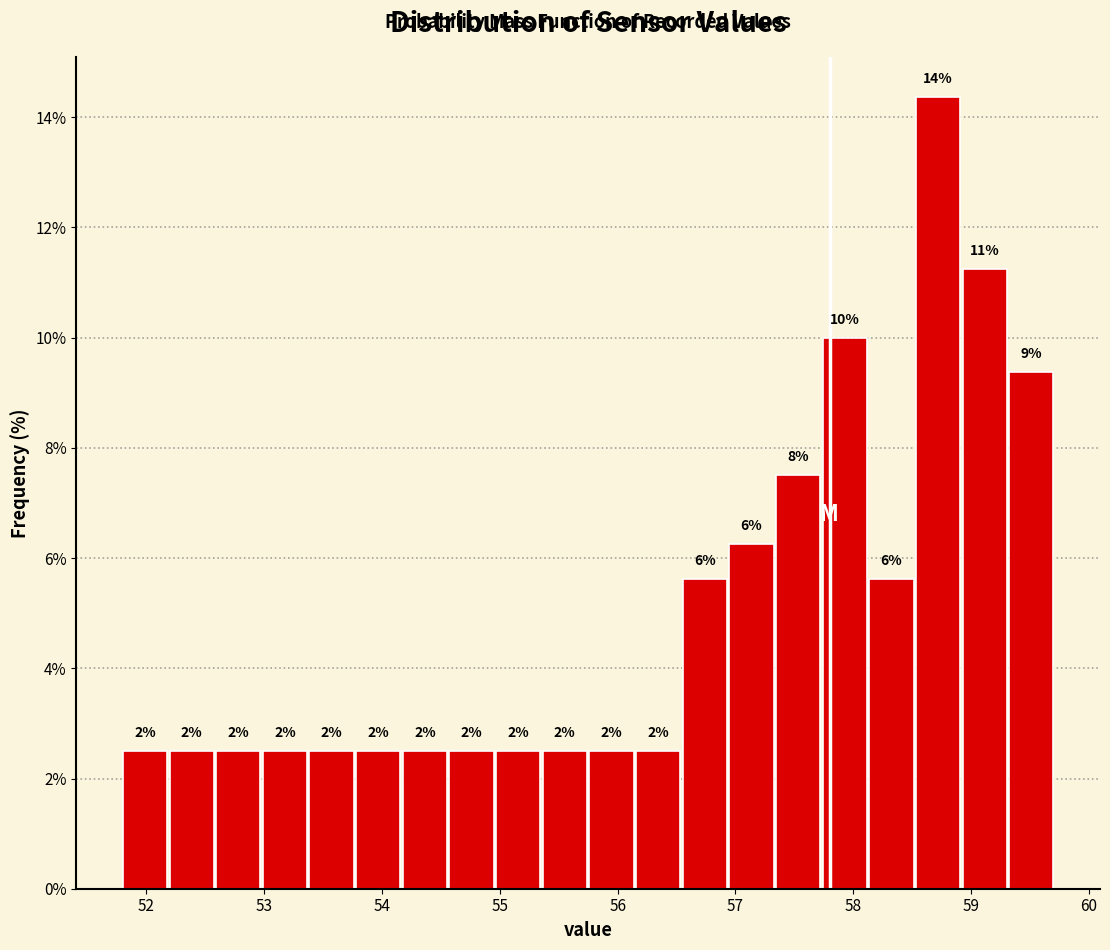

Around what value on the x-axis is the tallest bar? Give the approximate position of its centre, as read against the axis.

58.7